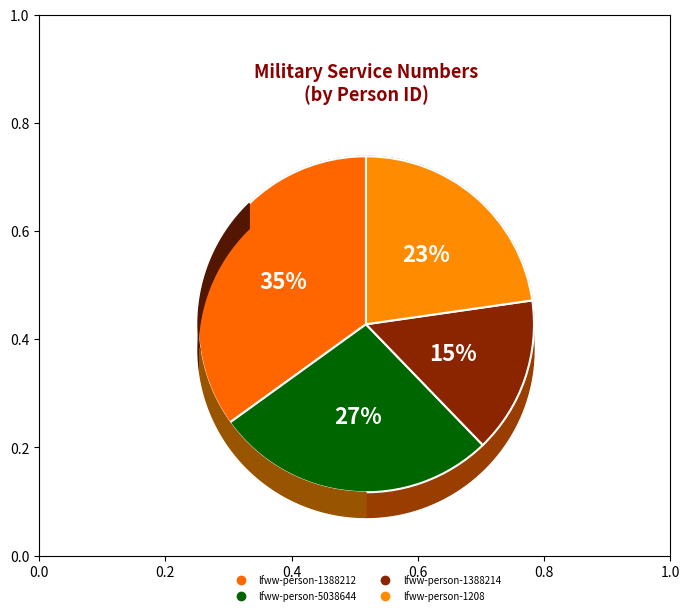

Is there any slice that represents more than half of the pie?

No